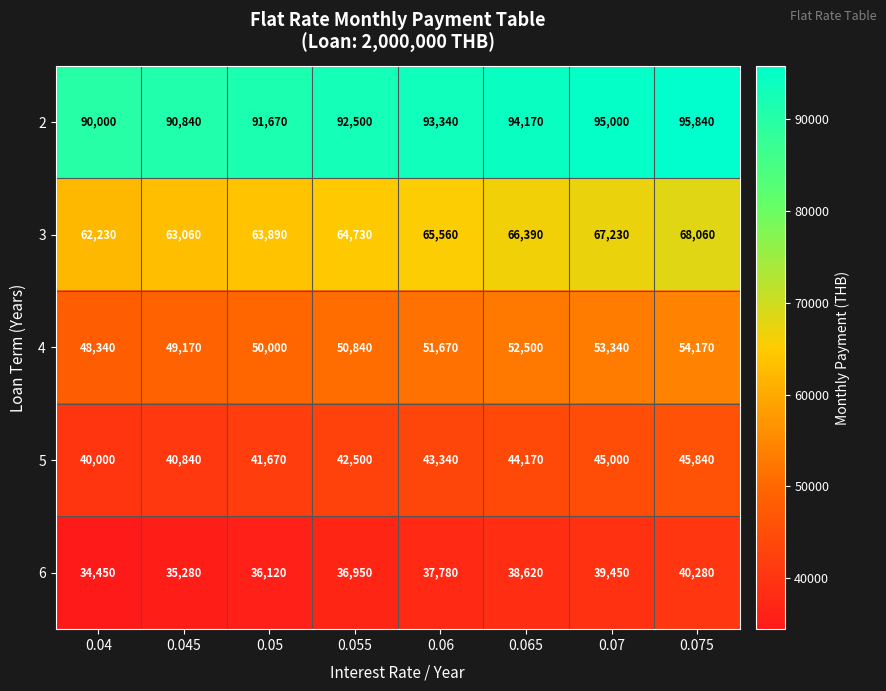

What is the sum of the 3 values at 0.07 and 0.065?

133620